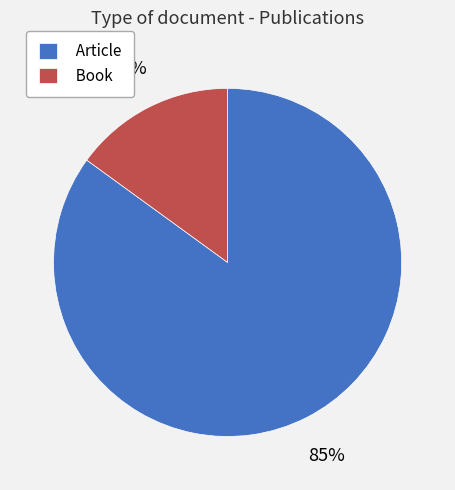

Does Book account for over 50% of the chart?

No